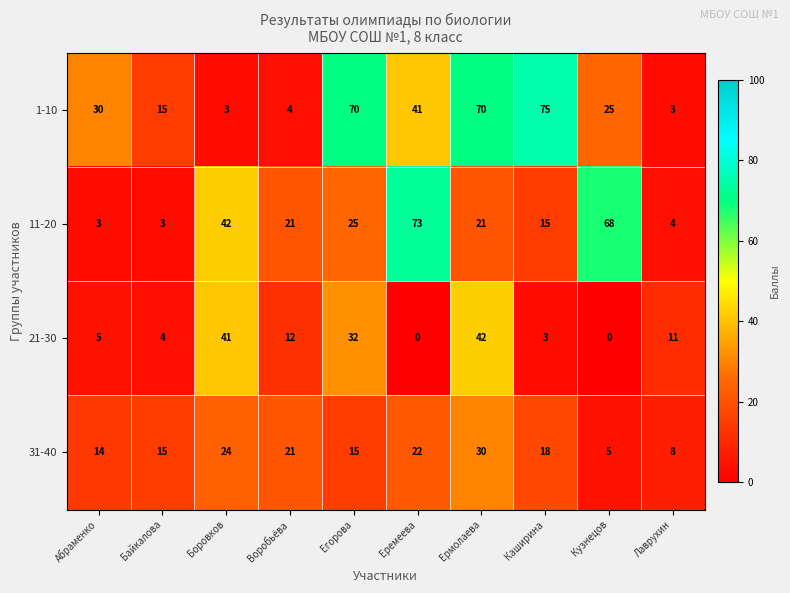

Which series has the largest total across all categories?

1-10